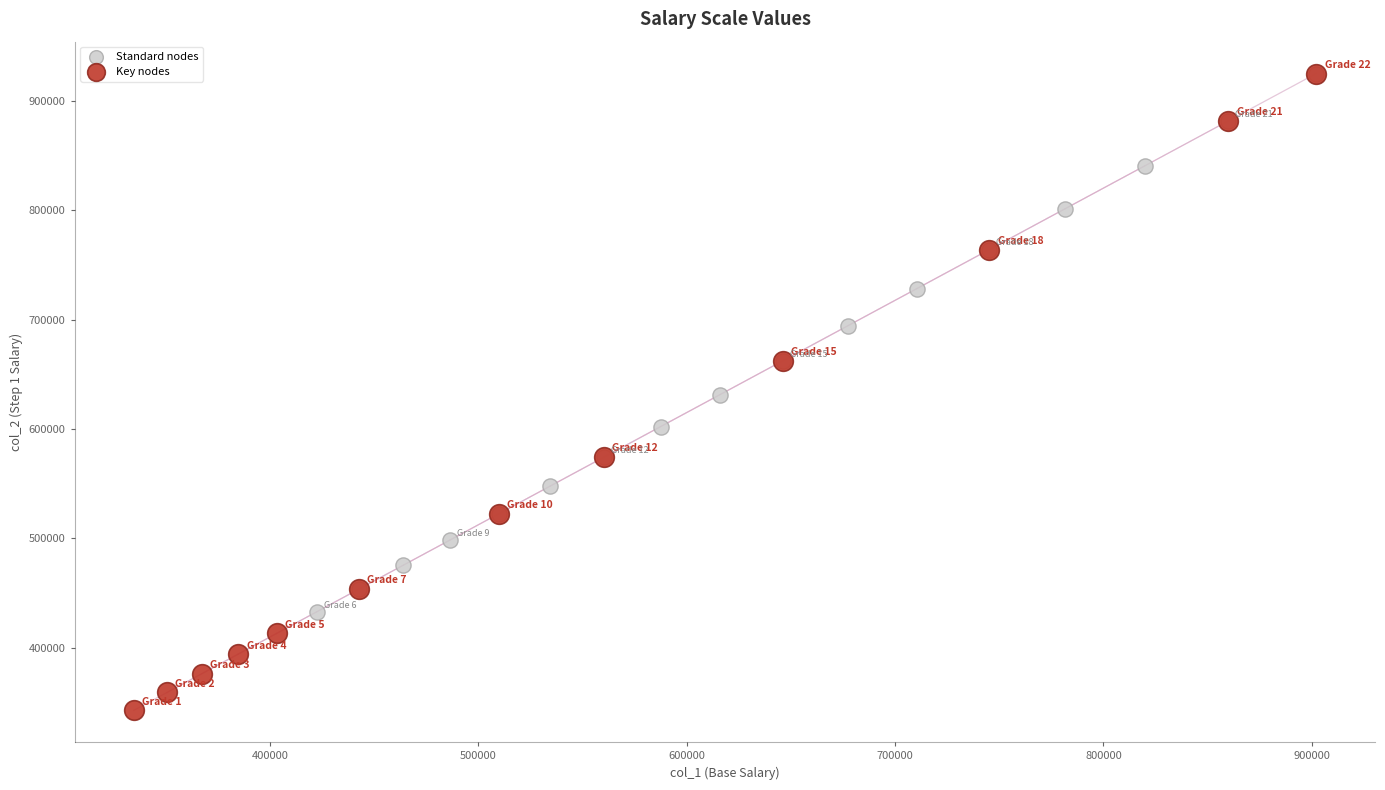

Which series has the widest spread of Y values?

Key nodes